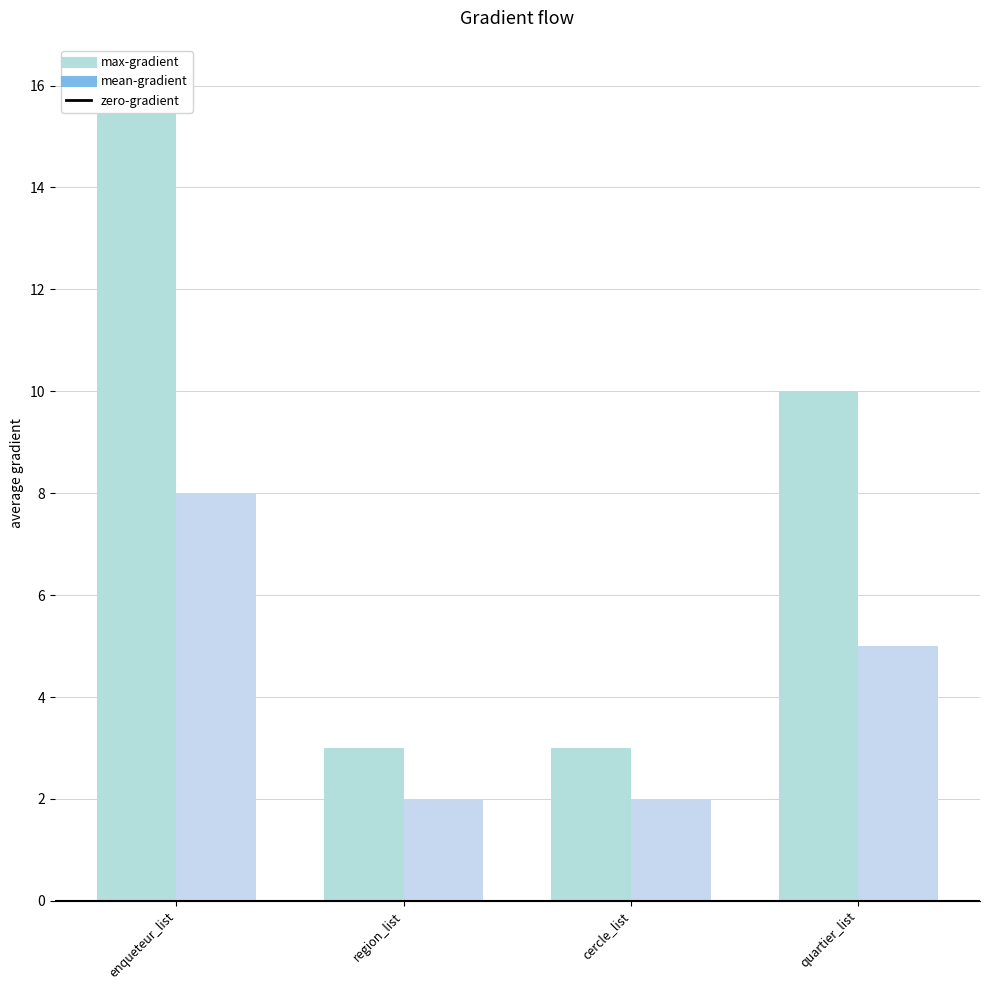

What is the difference between the mean-gradient values at cercle_list and enqueteur_list?

6